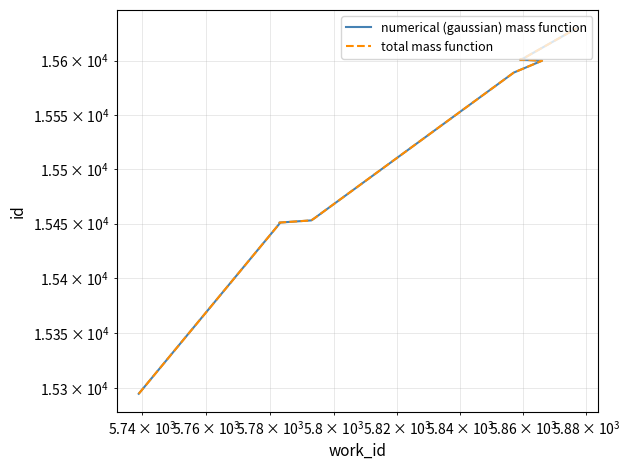

True or false: total mass function and numerical (gaussian) mass function cross at least once.

False